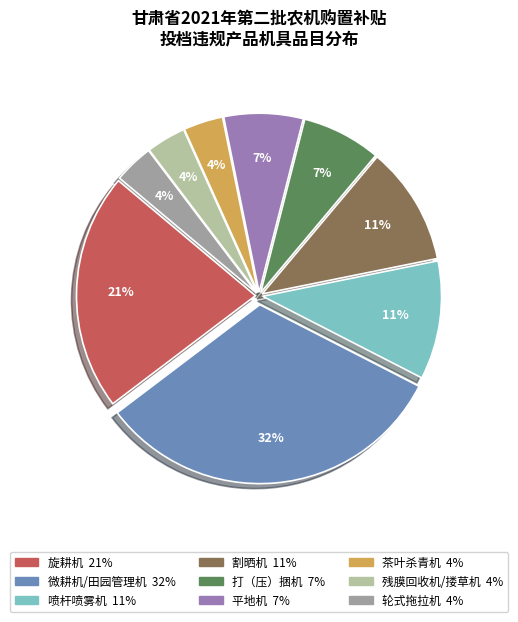

The 打（压）捆机 slice represents 14% of the pie. True or false?

False